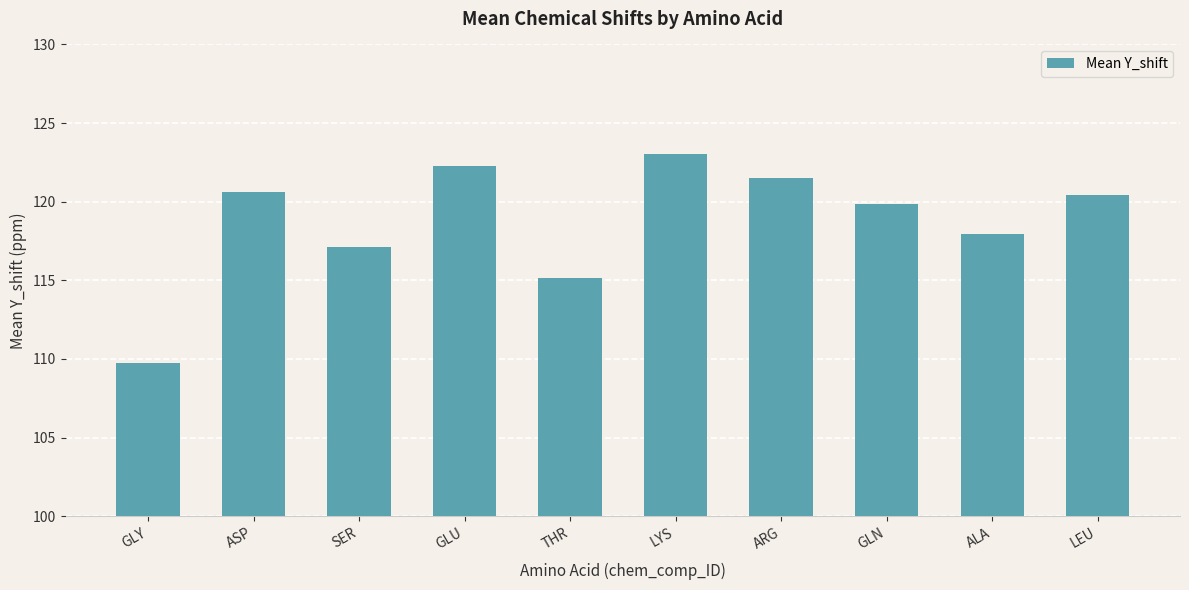

Reading left to right, extract all data points from this chart.

GLY=109.8	ASP=120.6	SER=117.1	GLU=122.3	THR=115.1	LYS=123.0	ARG=121.5	GLN=119.9	ALA=118.0	LEU=120.4